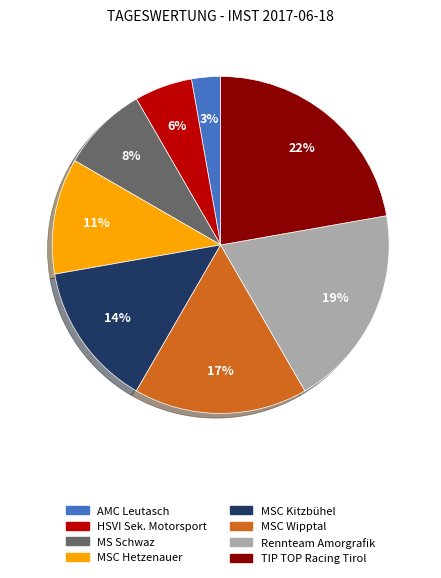

Does MS Schwaz represent more than half of the total?

No